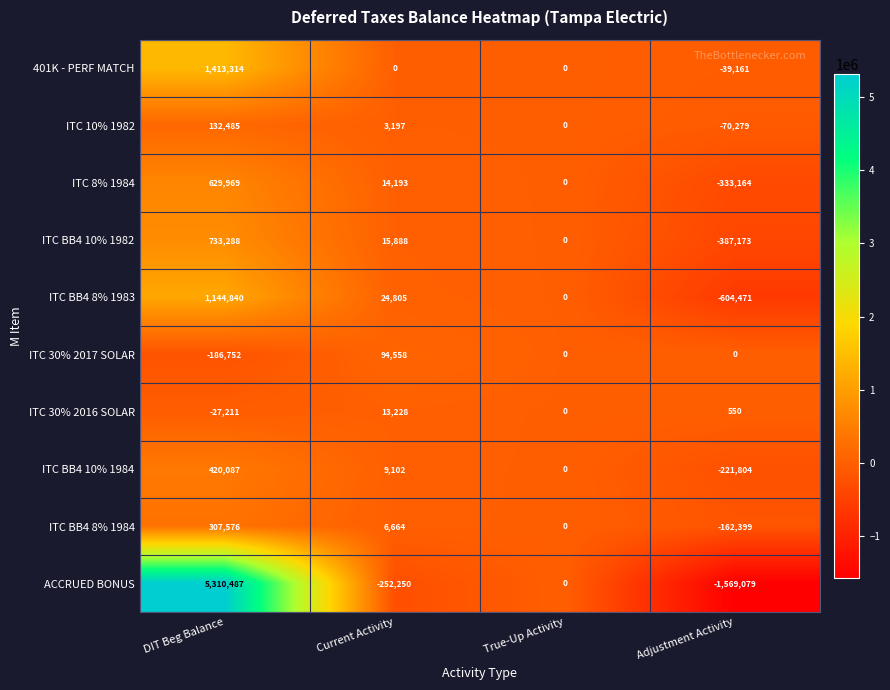

Count the number of data series in this chart.

10